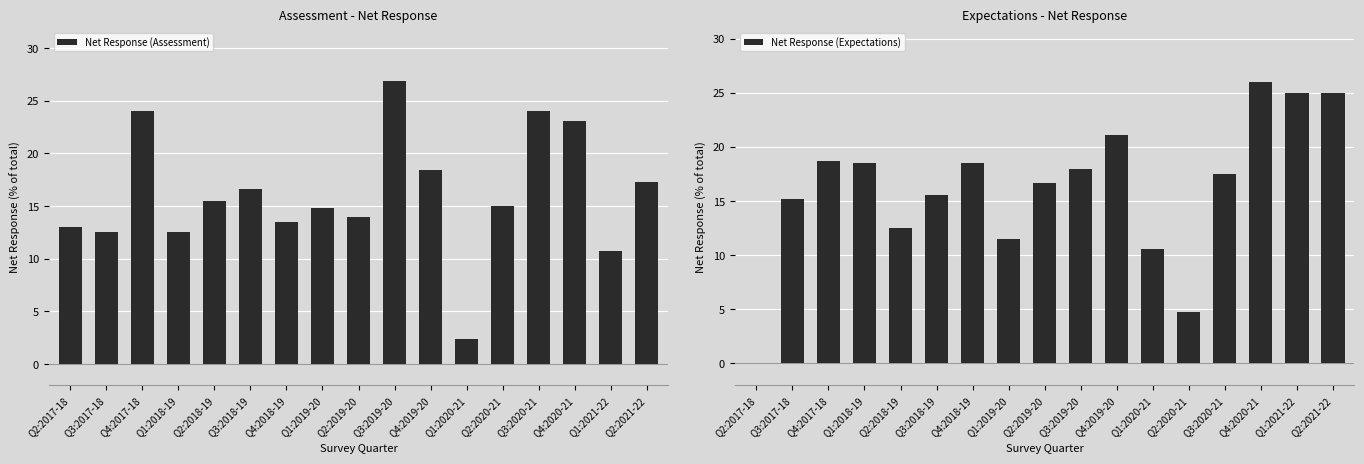

What is the sum of all Net Response (Assessment) values?

274.4